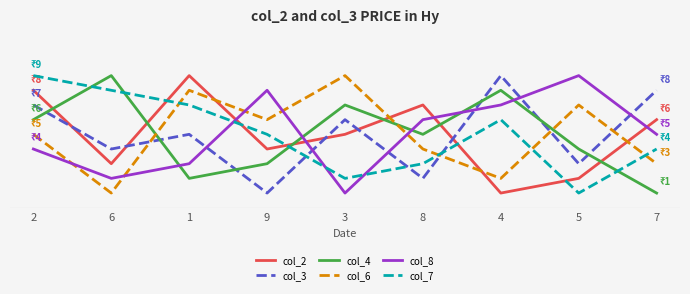

Does the chart have visible grid lines?

No